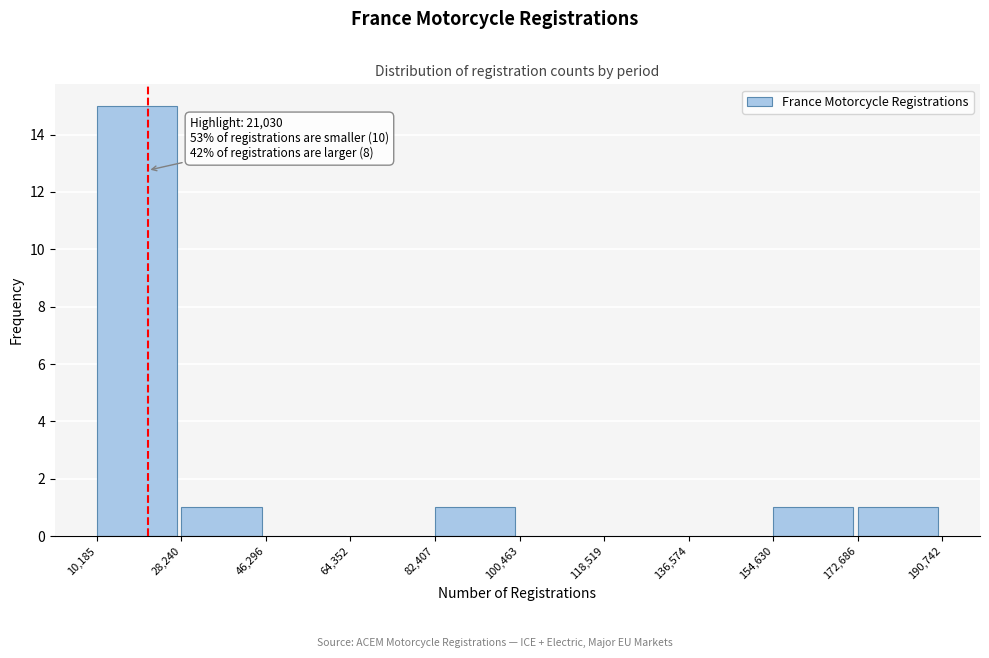

Over which range of the x-axis is the bar tallest?

10,185 to 28,240